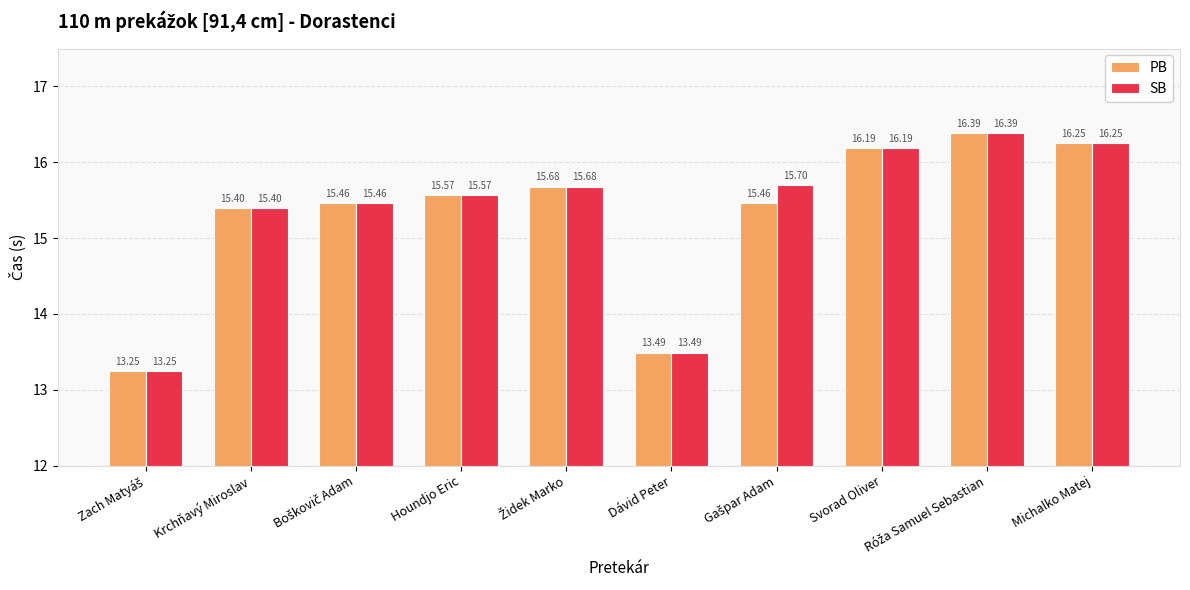

List the series in order of their overall mean, highest first.

SB, PB